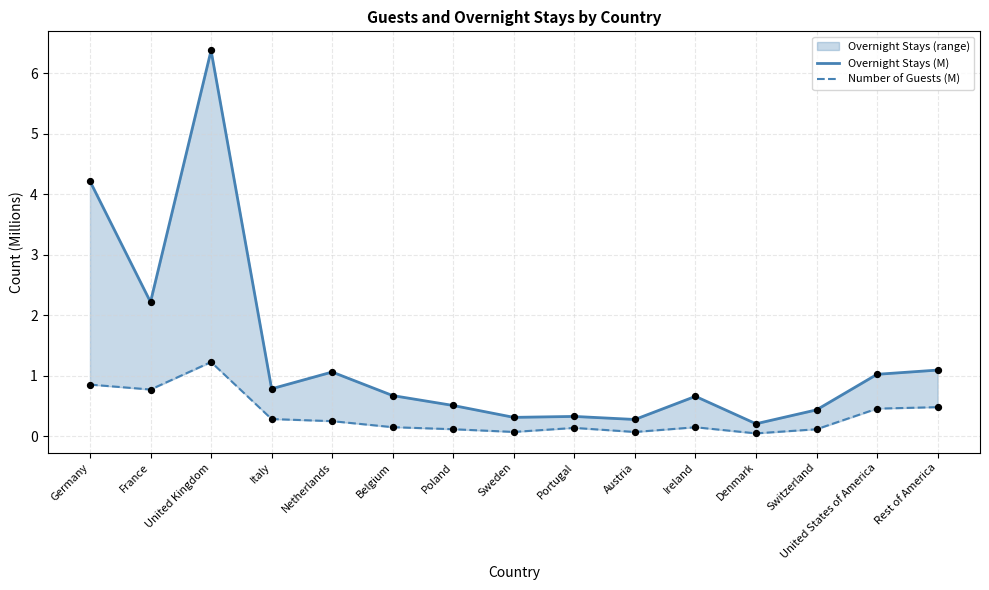

What are all the series names shown in the legend?

Overnight Stays (M), Number of Guests (M)